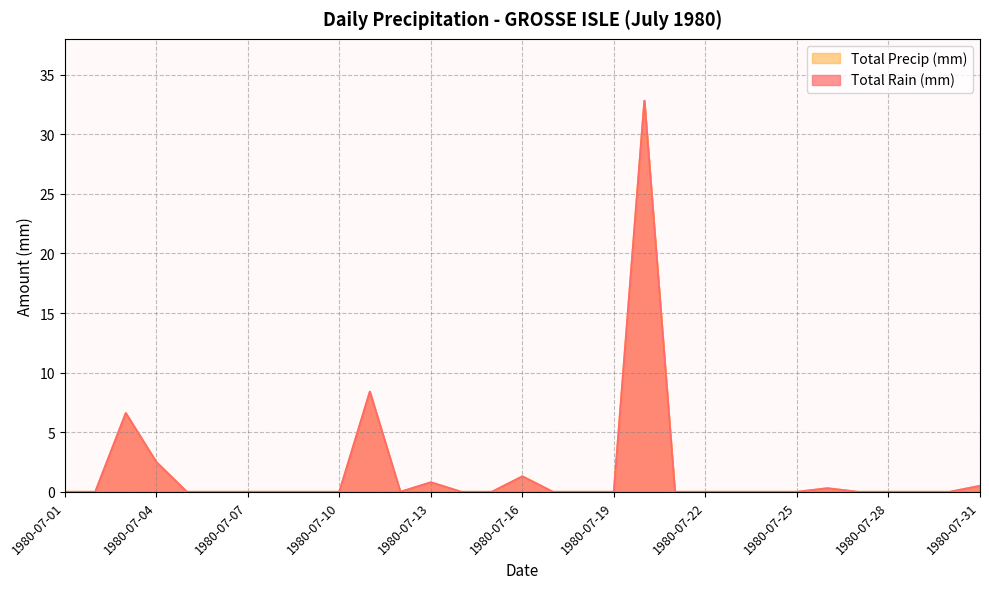

What is the sum of all Total Rain (mm) values?

53.2